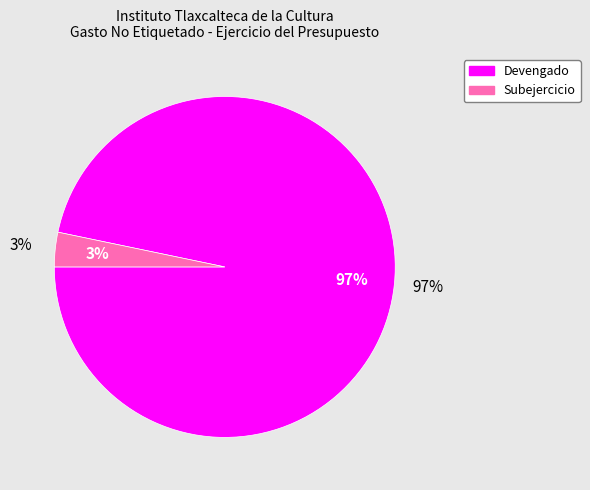

Is there any slice that represents more than half of the pie?

Yes